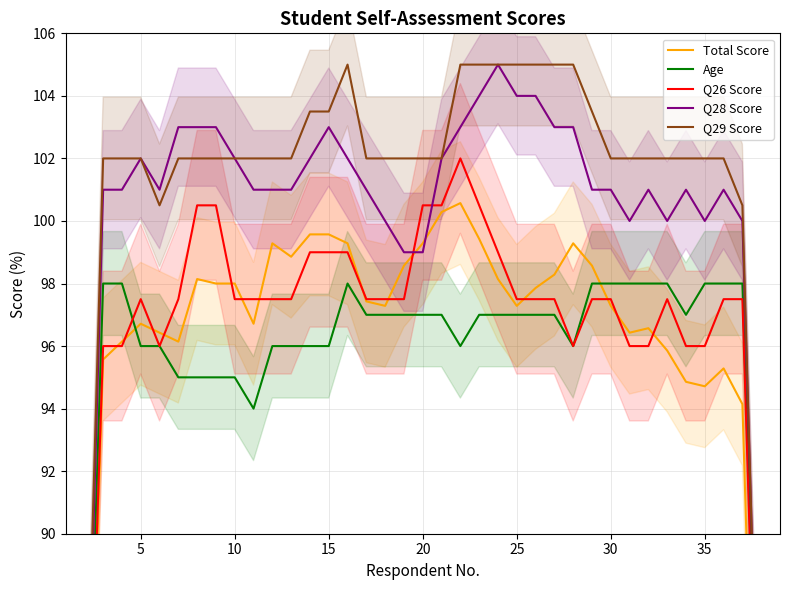

Count the number of categories in the chart.

39